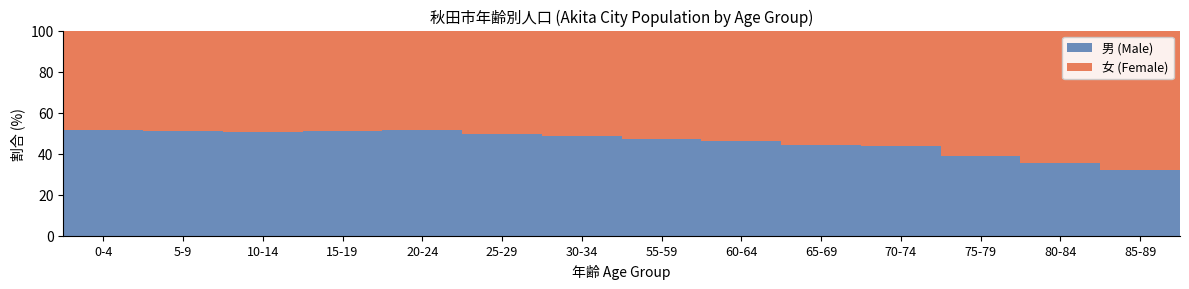

What is the maximum value for 男 (Male)?

51.6